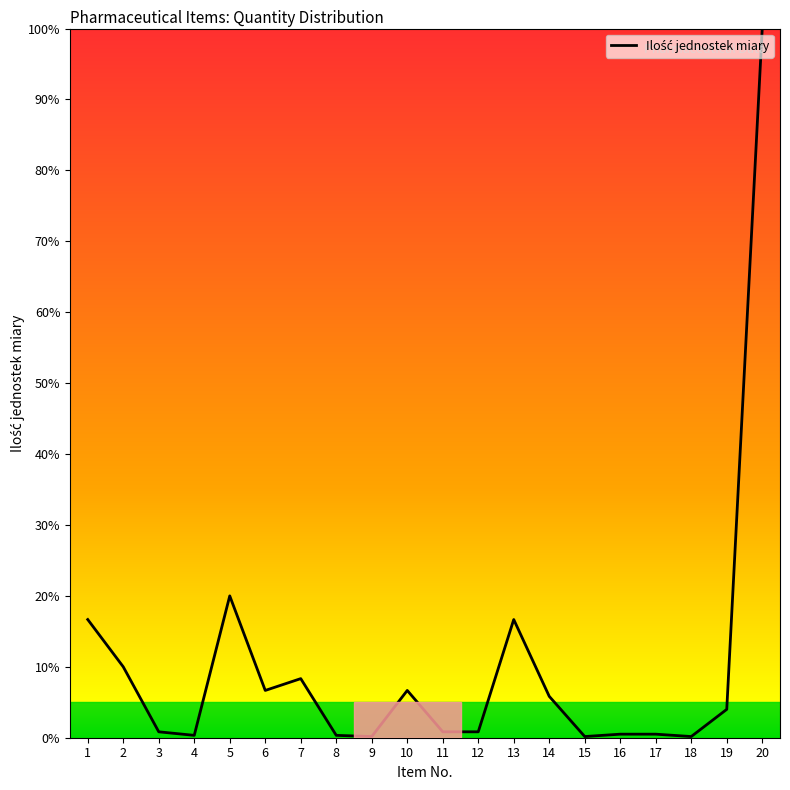

What is the difference between the values at 20 and 1?

83.3